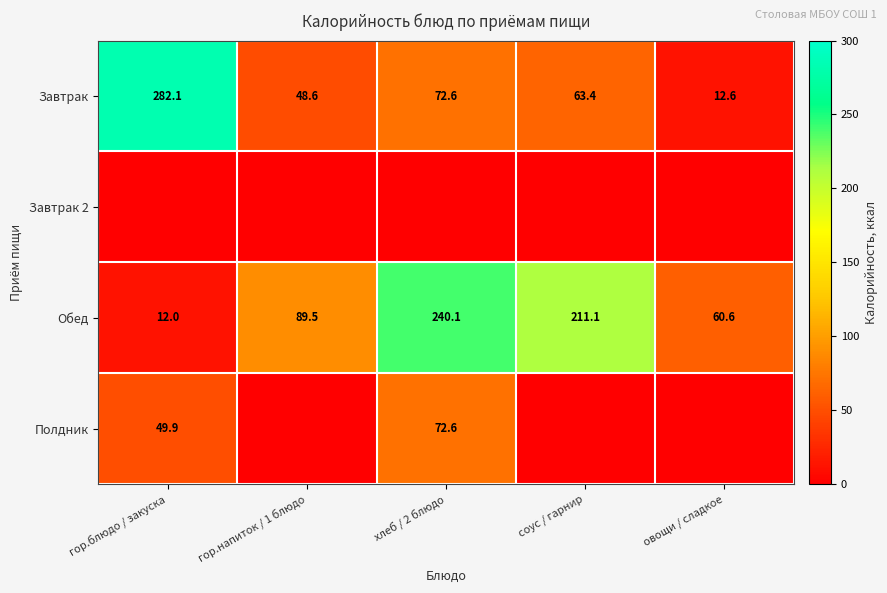

True or false: Завтрак has a value of 122.9 at хлеб / 2 блюдо.

False